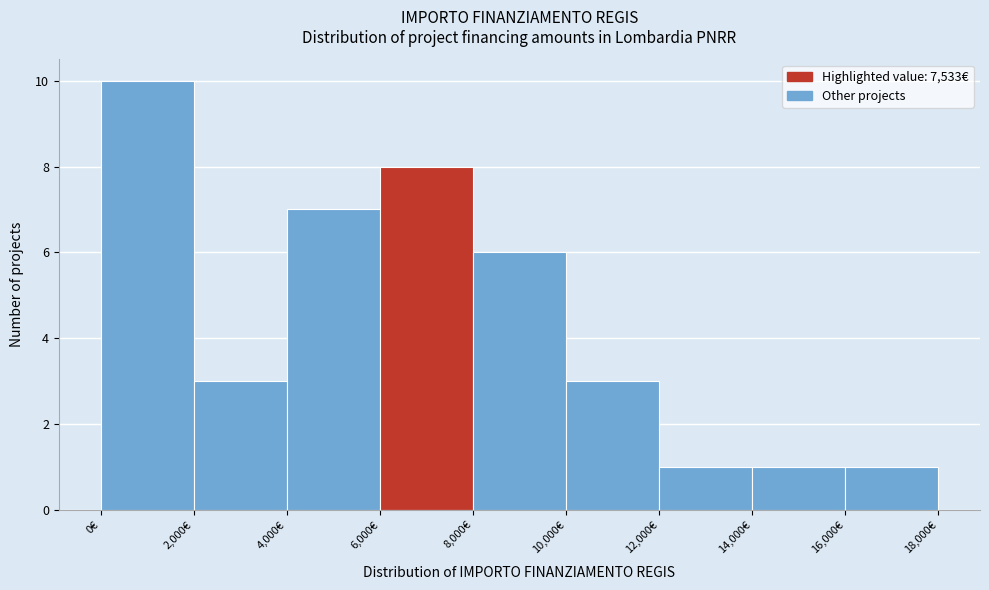

Over which range of the x-axis is the bar tallest?

0 to 2000